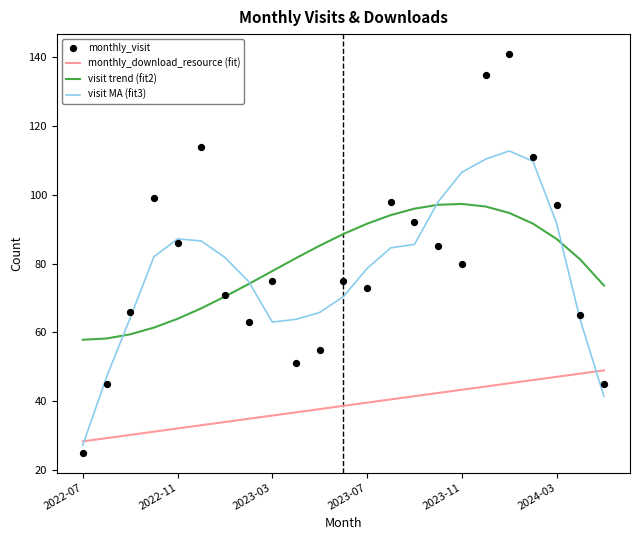

At how many categories does at least one series exceed 51?

23